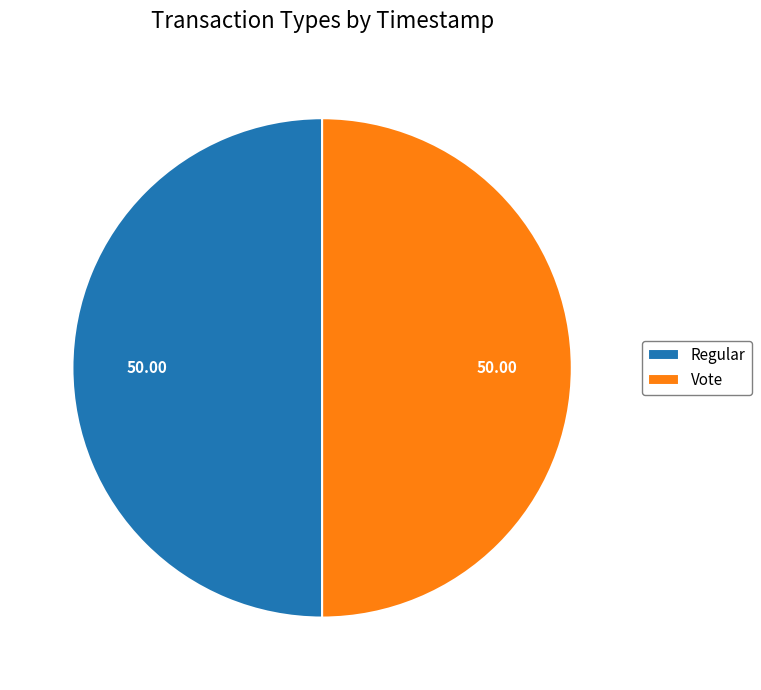

How many segments does this pie chart have?

2